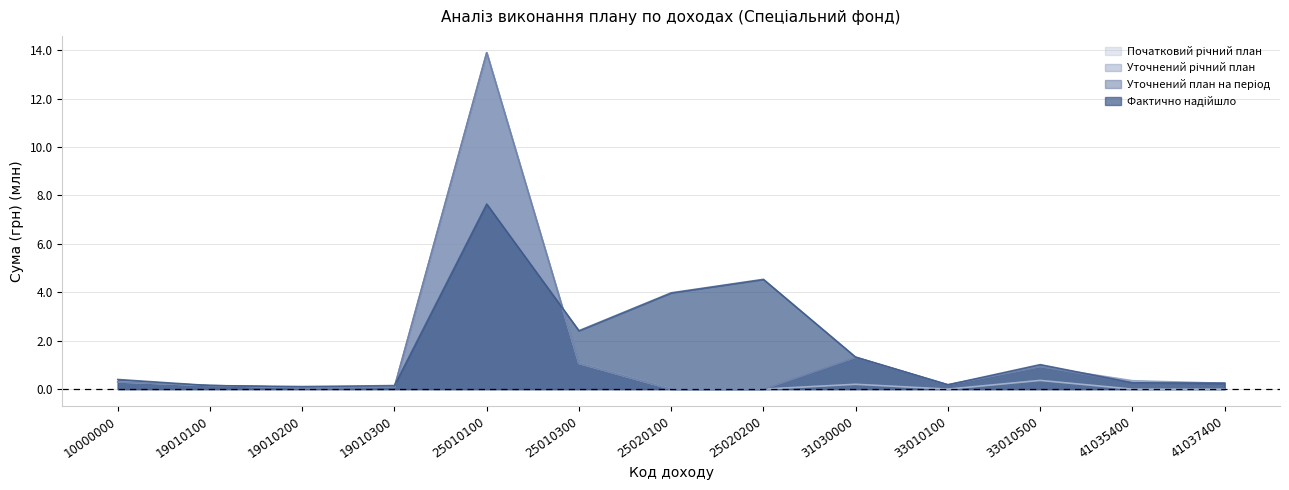

What are all the series names shown in the legend?

Початковий річний план, Уточнений річний план, Уточнений план на період, Фактично надійшло